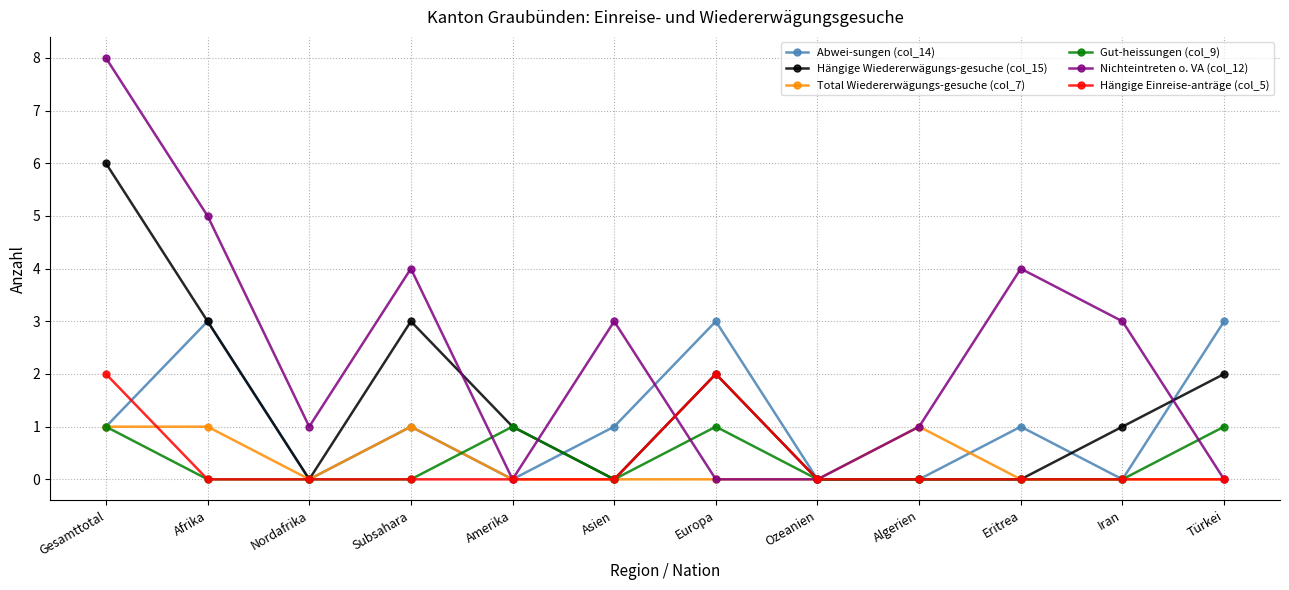

Which series has the largest total across all categories?

Nichteintreten o. VA (col_12)